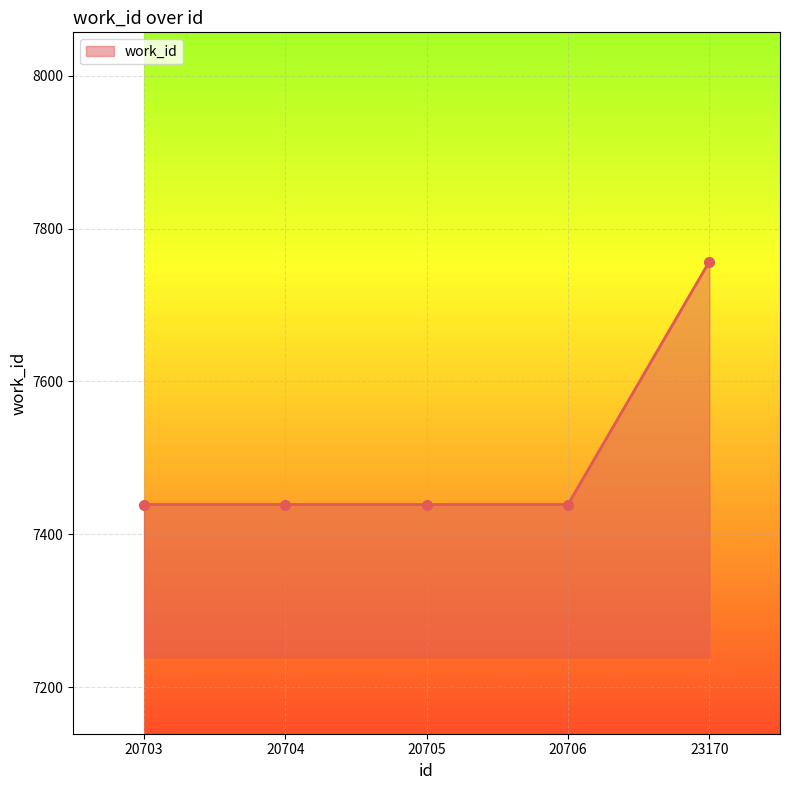

Reading right to left, extract all data points from this chart.

23170=7757	20706=7439	20705=7439	20704=7439	20703=7439